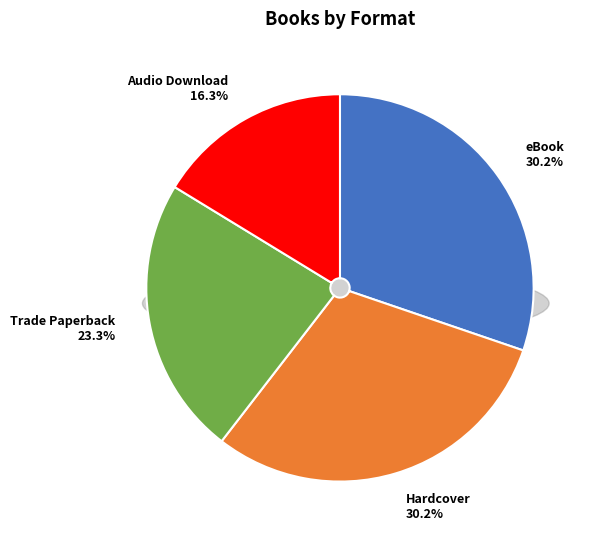

Is it true that Hardcover is 15% of the pie?

False